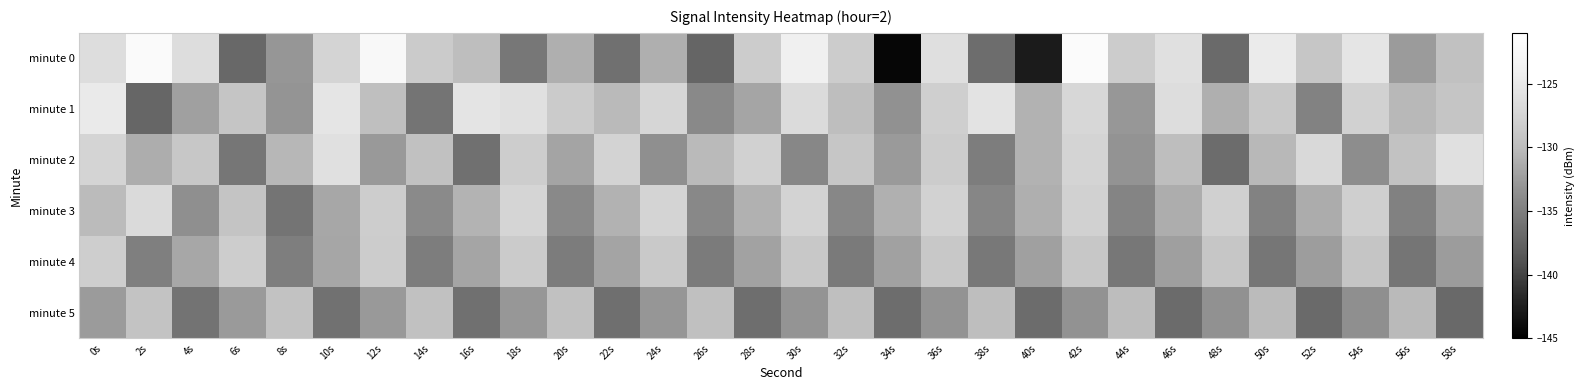

Which category has the lowest value across all series?

34s